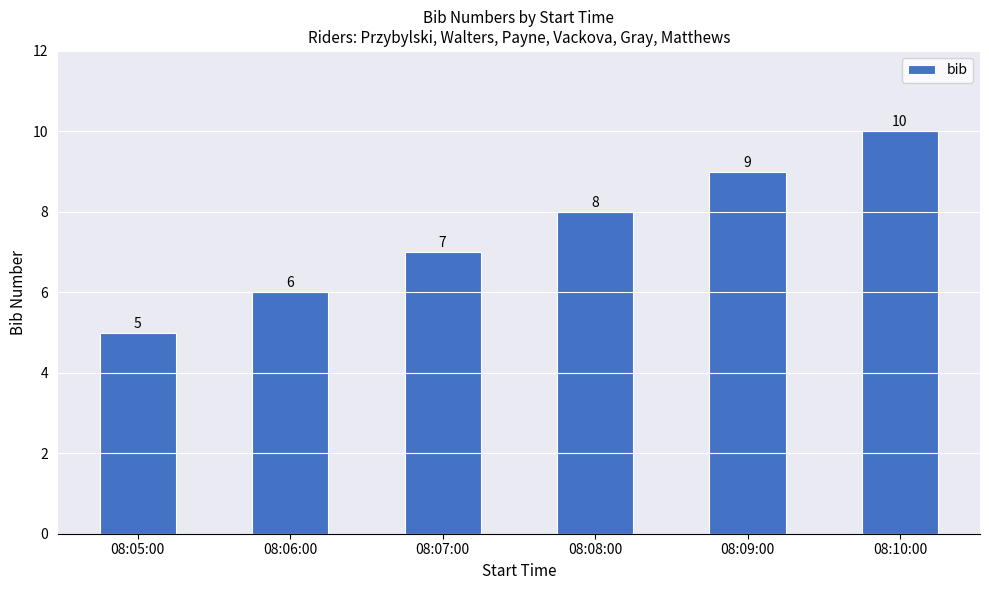

What is the value of the 2nd bar from the left?

6